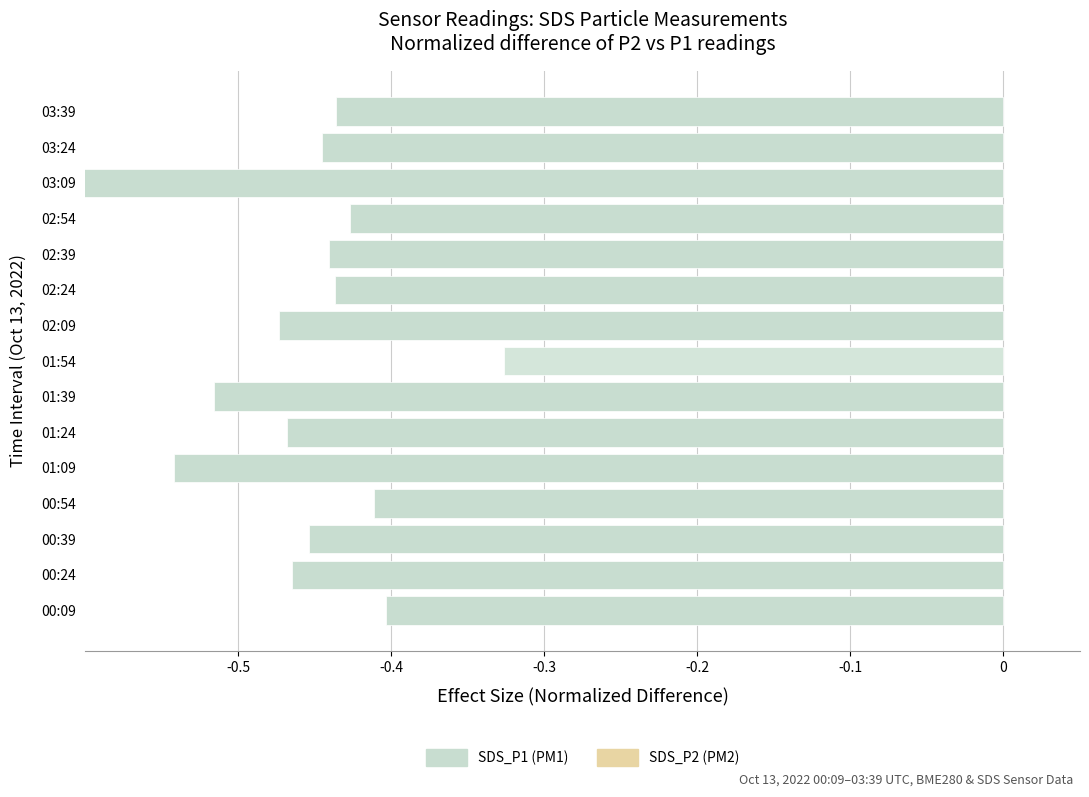

What is the difference between the second highest and second lowest values?

0.1